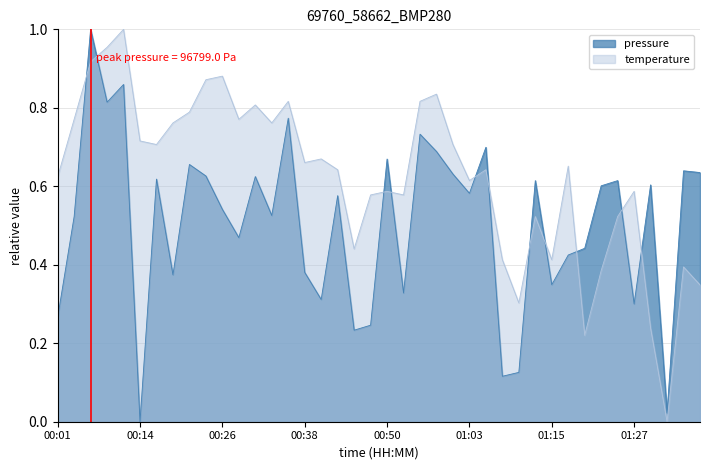

What is the sum of the pressure values at 00:04 and 01:15?

0.9